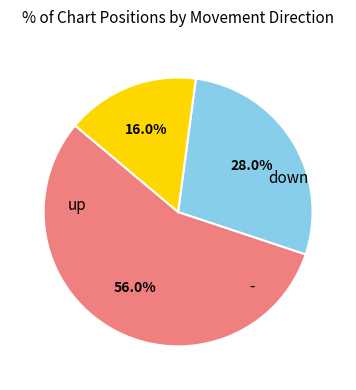

Is there any slice that represents more than half of the pie?

Yes